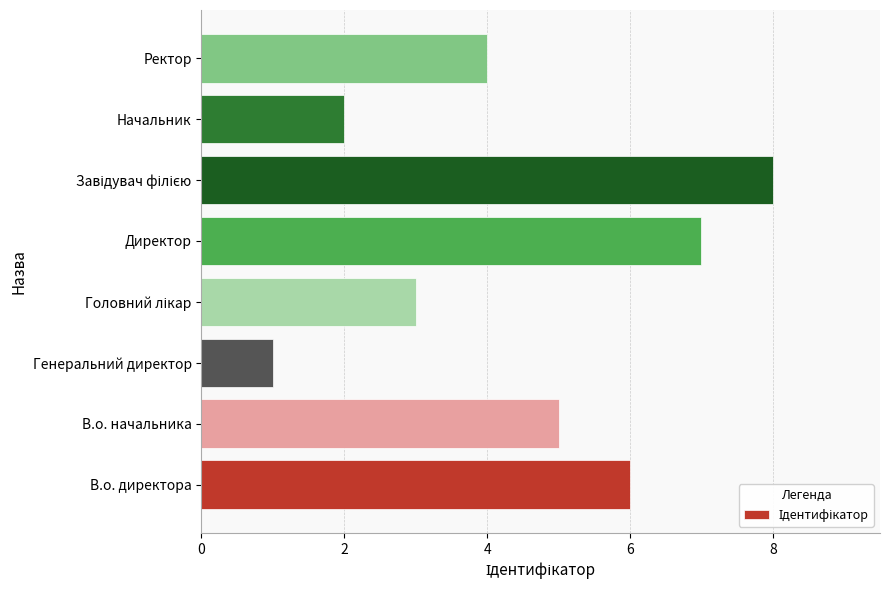

What is the difference between the maximum and second lowest values?

6